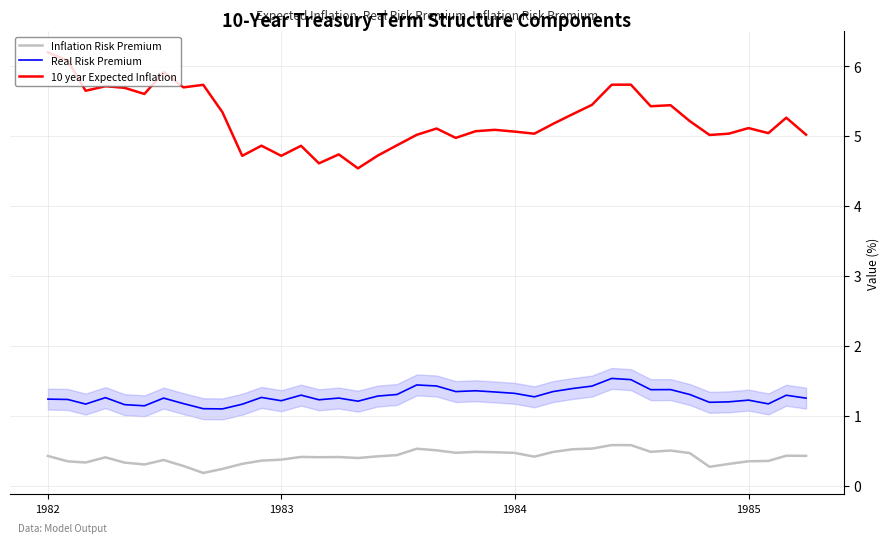

Which series has the widest spread of values?

10 year Expected Inflation